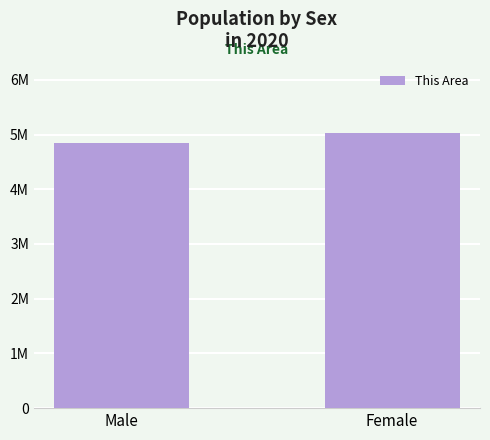

The value at Female is 1099559. True or false?

False